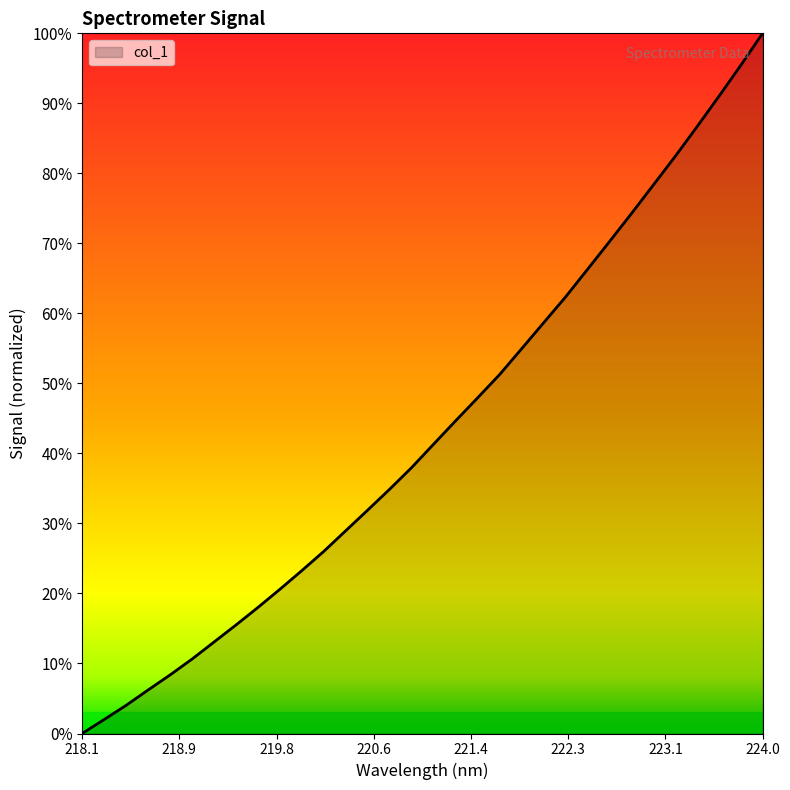

Which label corresponds to the largest value in the chart?

224.0